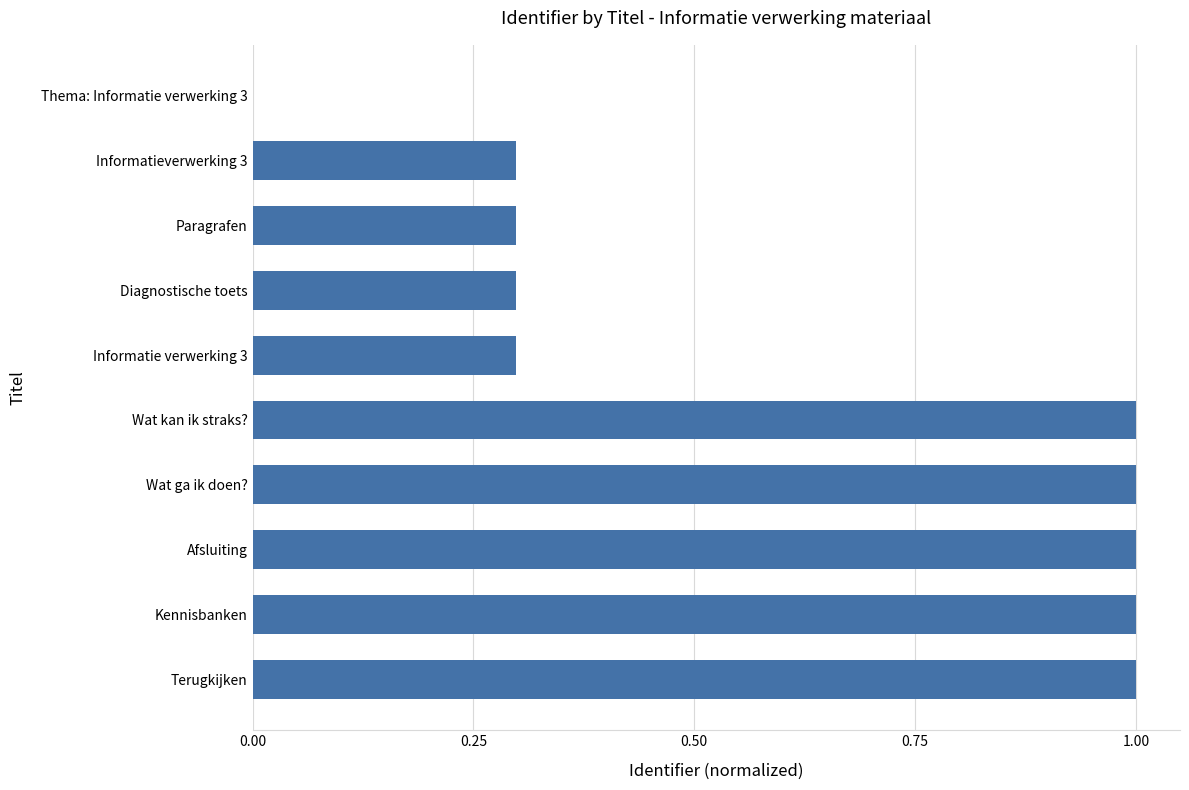

Reading bottom to top, extract all data points from this chart.

Terugkijken=1.0	Kennisbanken=1.0	Afsluiting=1.0	Wat ga ik doen?=1.0	Wat kan ik straks?=1.0	Informatie verwerking 3=0.3	Diagnostische toets=0.3	Paragrafen=0.3	Informatieverwerking 3=0.3	Thema: Informatie verwerking 3=0.0